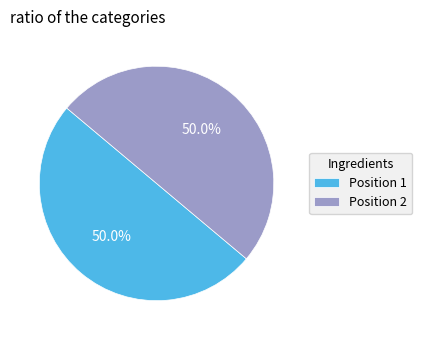

Combined, do Position 1 and Position 2 account for over 50%?

Yes